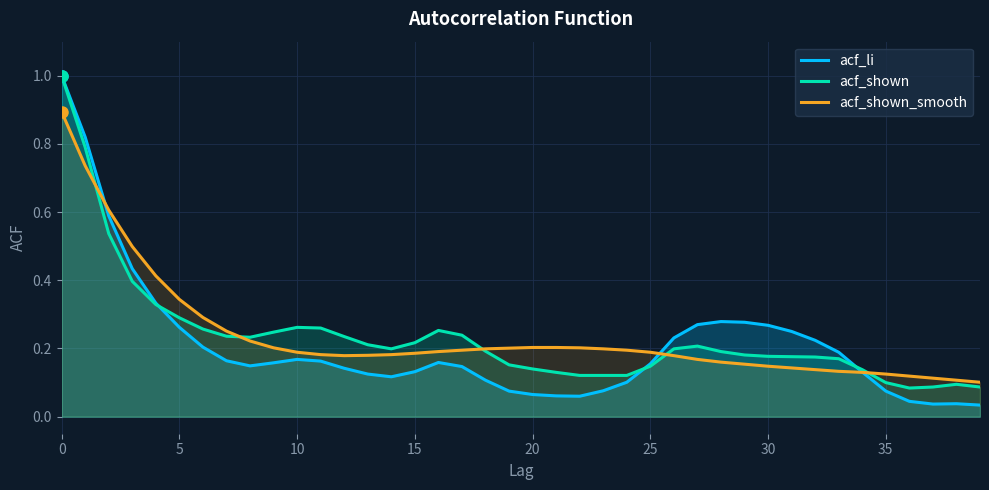

Reading left to right, transcribe all the data shown in this chart.

acf_li: 1.0	0.8	0.6	0.4	0.3	0.3	0.2	0.2	0.1	0.2	0.2	0.2	0.1	0.1	0.1	0.1	0.2	0.1	0.1	0.1	0.1	0.1	0.1	0.1	0.1	0.2	0.2	0.3	0.3	0.3	0.3	0.2	0.2	0.2	0.1	0.1	0.0	0.0	0.0	0.0
acf_shown: 1.0	0.8	0.5	0.4	0.3	0.3	0.3	0.2	0.2	0.2	0.3	0.3	0.2	0.2	0.2	0.2	0.3	0.2	0.2	0.2	0.1	0.1	0.1	0.1	0.1	0.1	0.2	0.2	0.2	0.2	0.2	0.2	0.2	0.2	0.1	0.1	0.1	0.1	0.1	0.1
acf_shown_smooth: 0.9	0.7	0.6	0.5	0.4	0.3	0.3	0.3	0.2	0.2	0.2	0.2	0.2	0.2	0.2	0.2	0.2	0.2	0.2	0.2	0.2	0.2	0.2	0.2	0.2	0.2	0.2	0.2	0.2	0.2	0.1	0.1	0.1	0.1	0.1	0.1	0.1	0.1	0.1	0.1